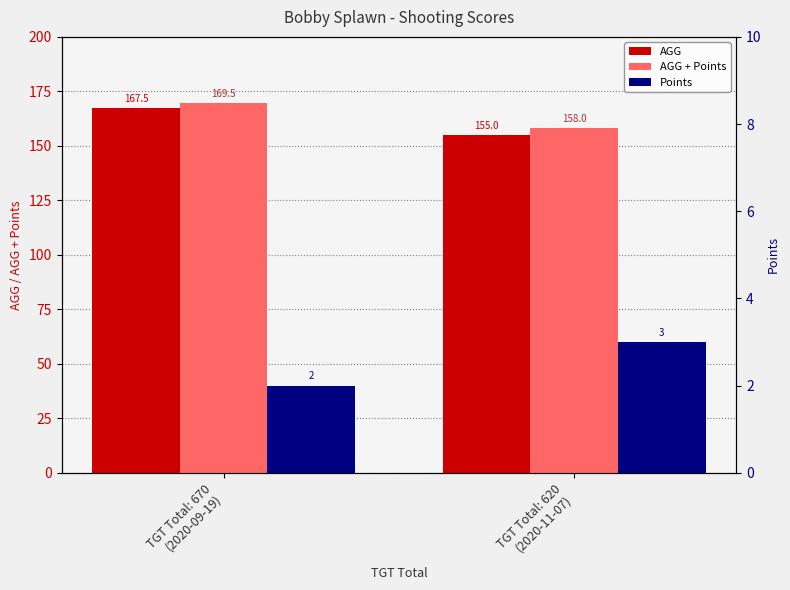

What are all the series names shown in the legend?

AGG, AGG + Points, Points